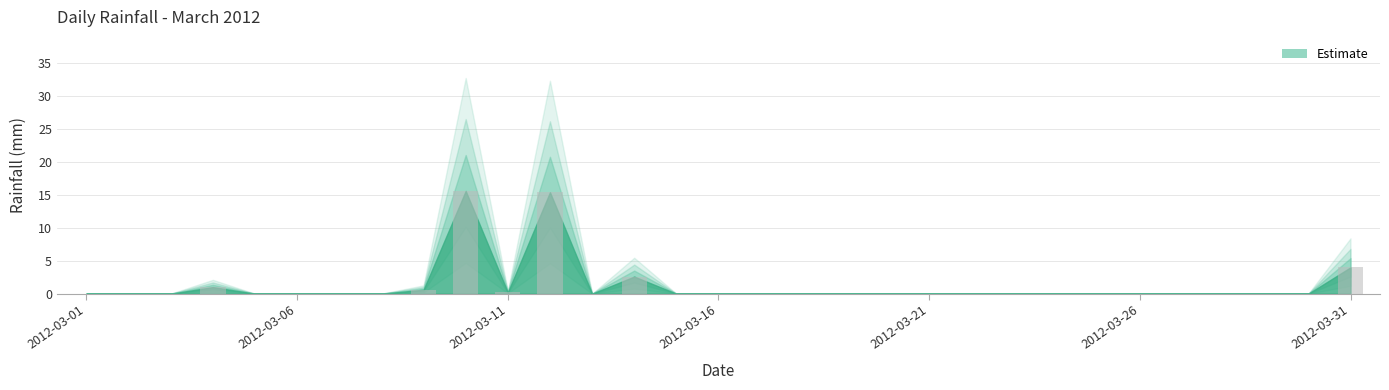

What is the sum of all values?

39.4